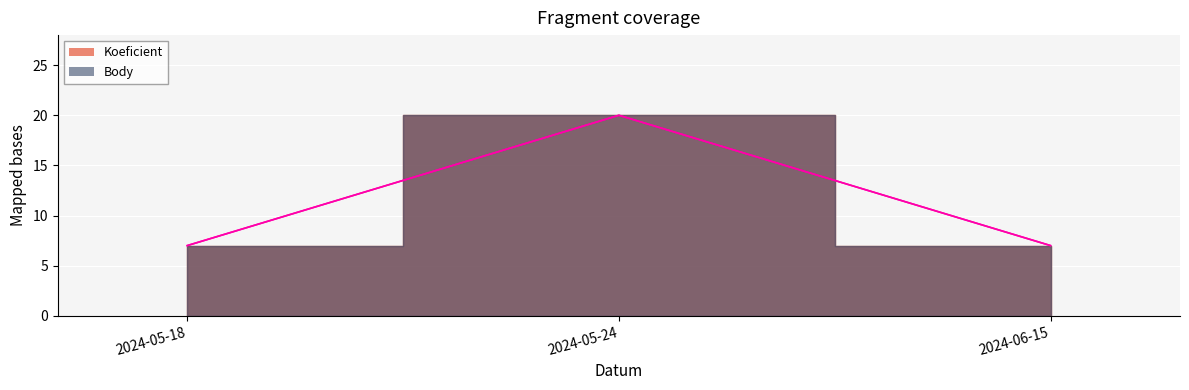

Reading left to right, transcribe all the data shown in this chart.

Koeficient: 7	20	7
Body: 7	20	7